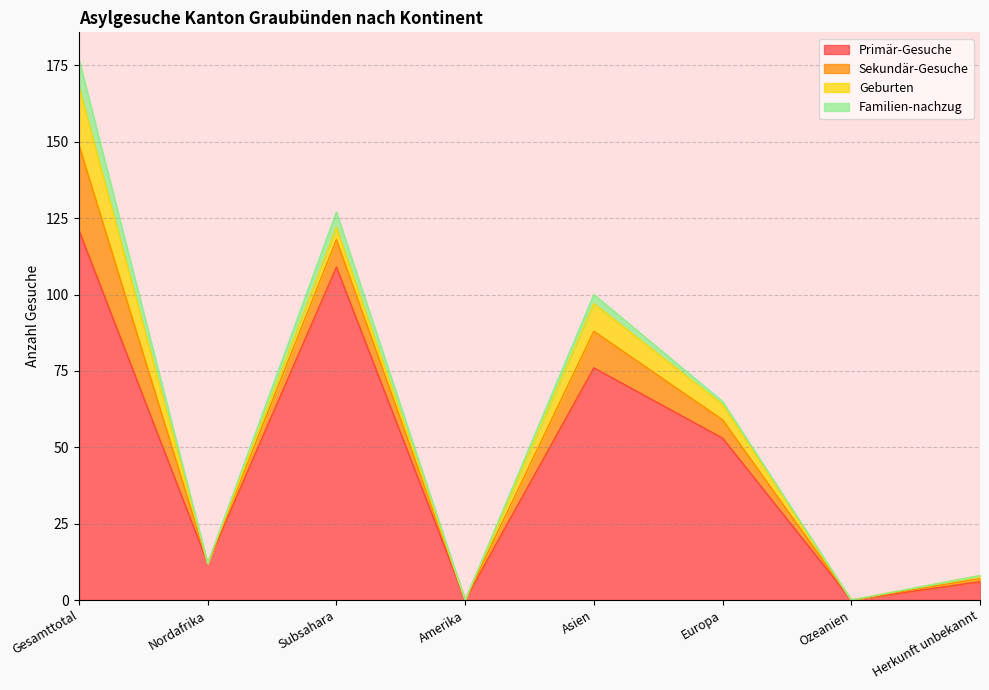

What is the label of the 5th point from the right?

Amerika